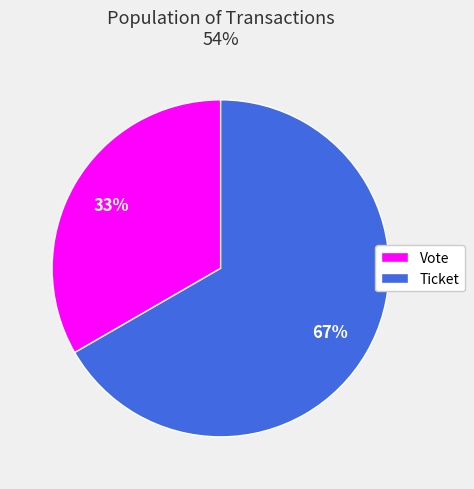

Which slice is the smallest?

Vote